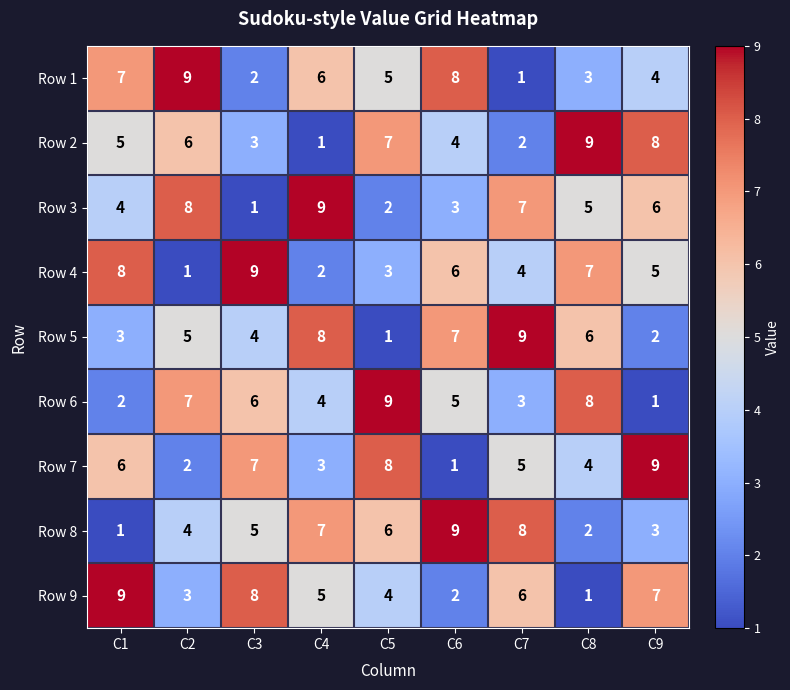

What is the sum of the Row 3 values at C1 and C2?

12